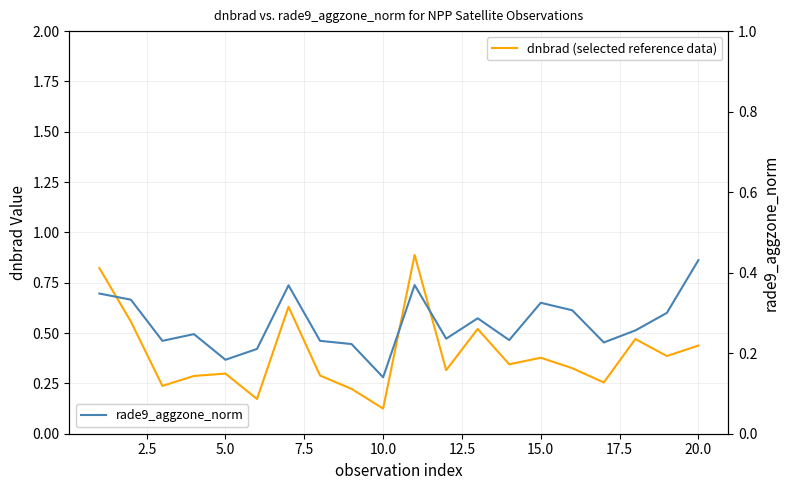

What are all the series names shown in the legend?

dnbrad (selected reference data), rade9_aggzone_norm